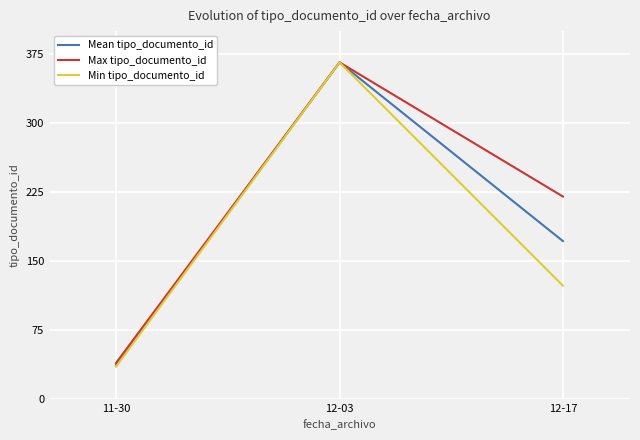

What position from the left is 11-30?

1